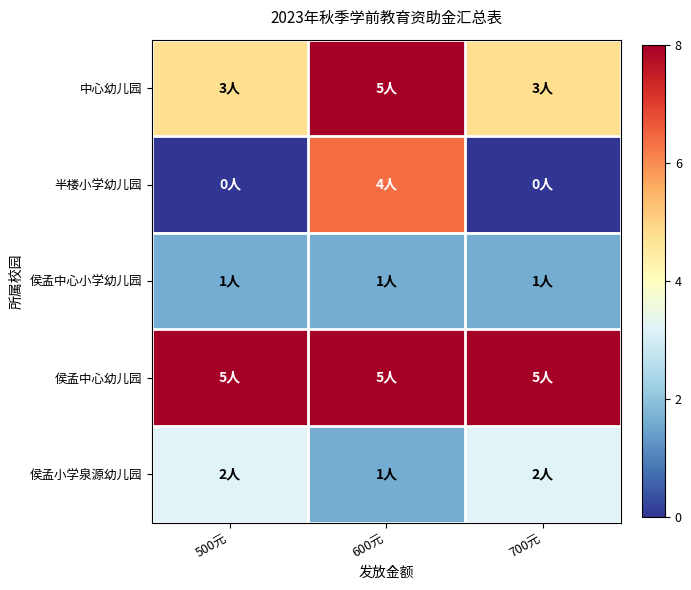

Between 500元 and 700元, which is larger?

500元